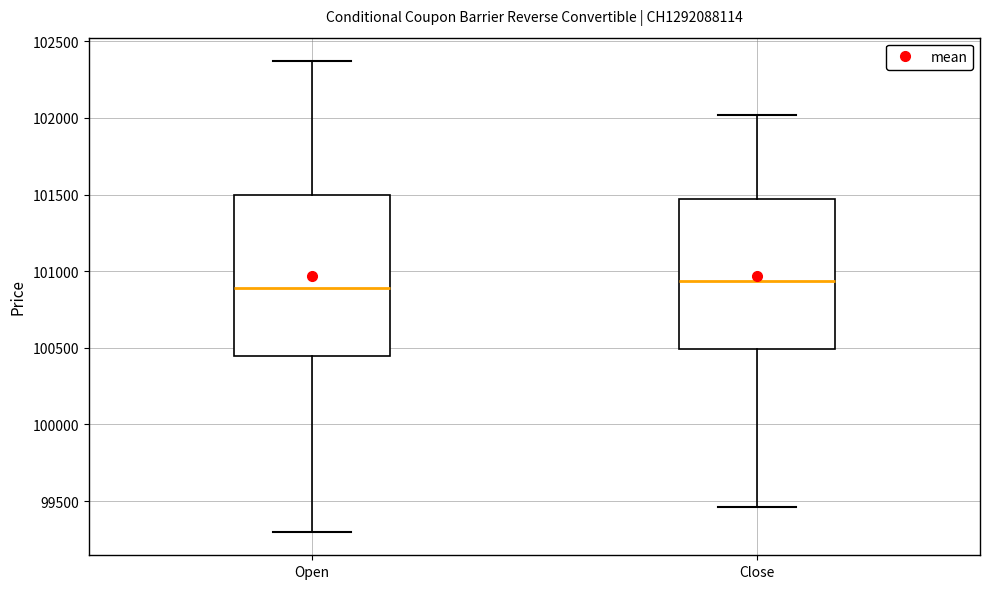

Comparing the boxes themselves (not the whiskers), which one is the tallest?

Open